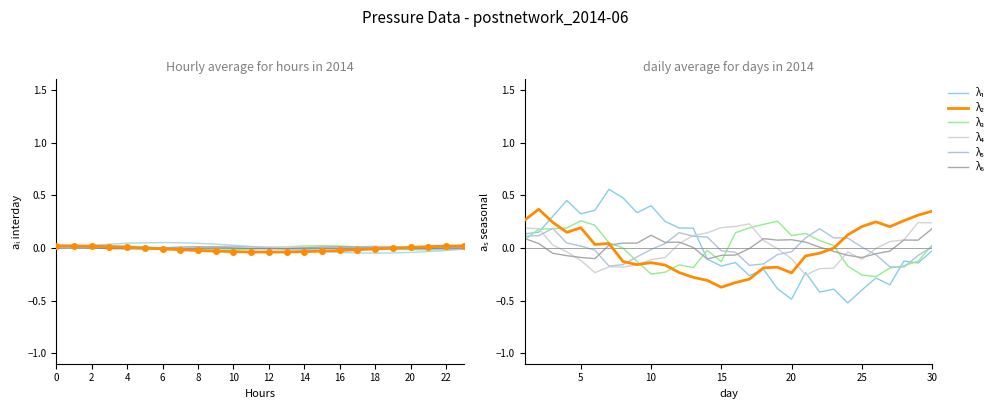

What is the difference between the second highest and second lowest values in the λ₁ series?

1.0